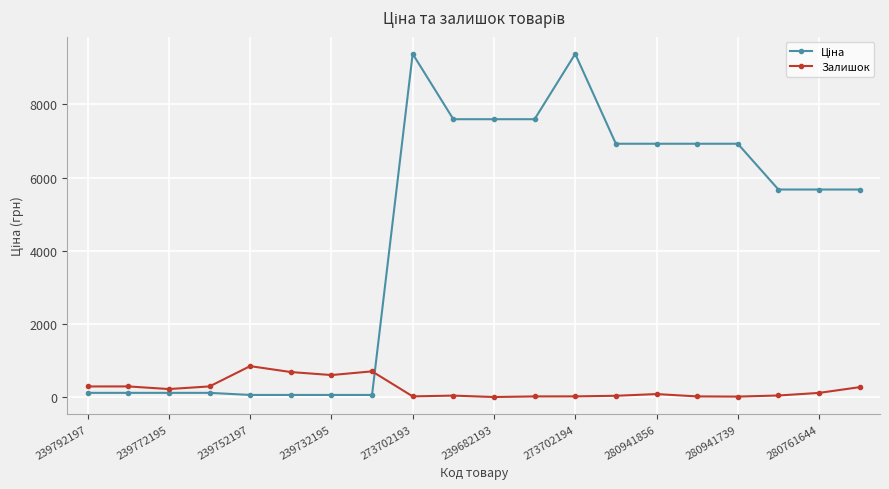

What is the difference between the maximum and minimum values in the Залишок series?

845.0